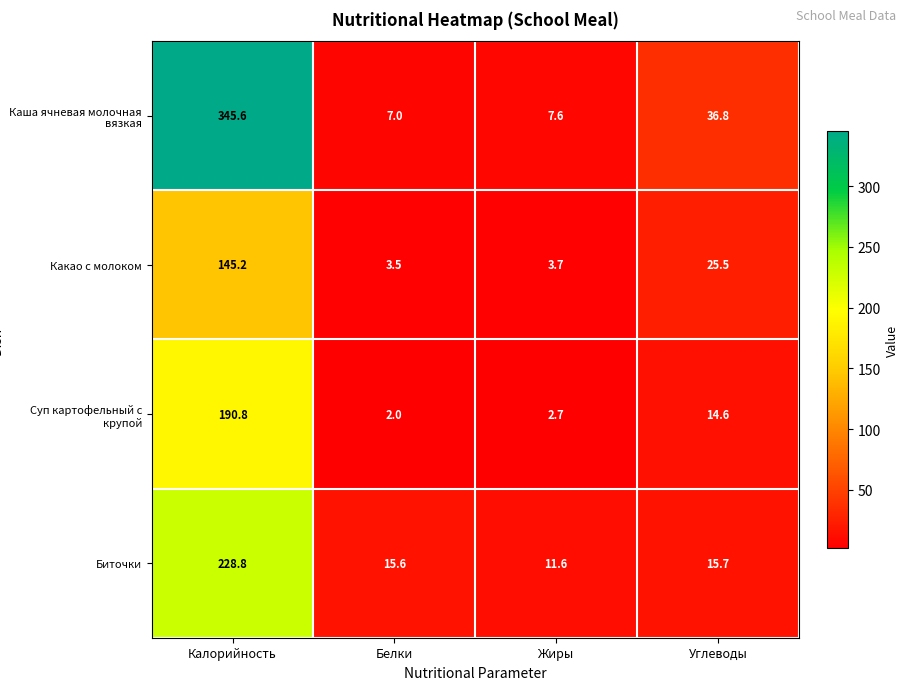

At which label does Каша ячневая молочная вязкая first exceed 36?

Калорийность